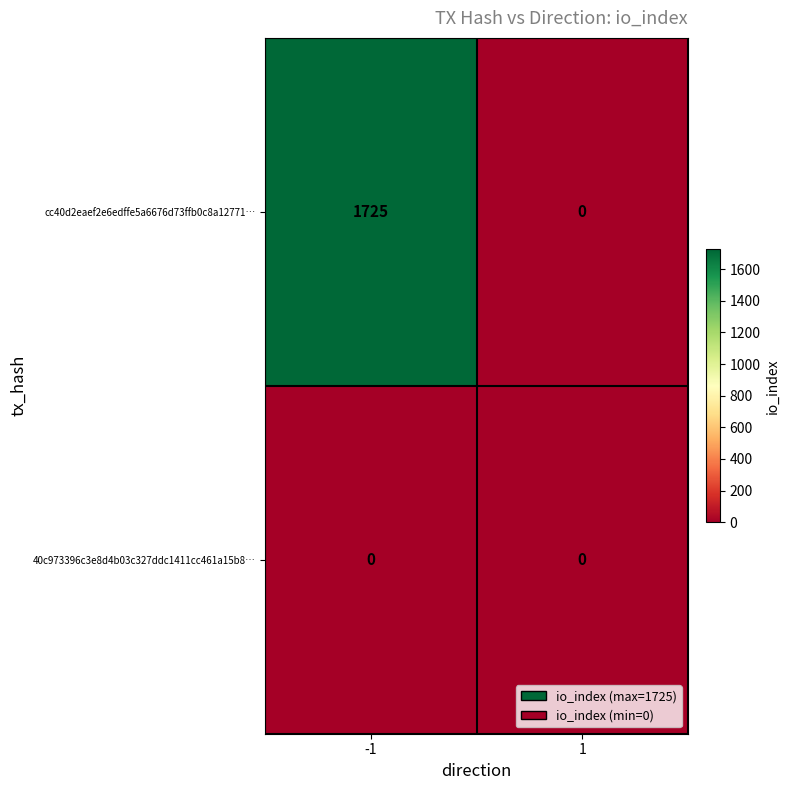

What is the total value across all series at -1?

1725